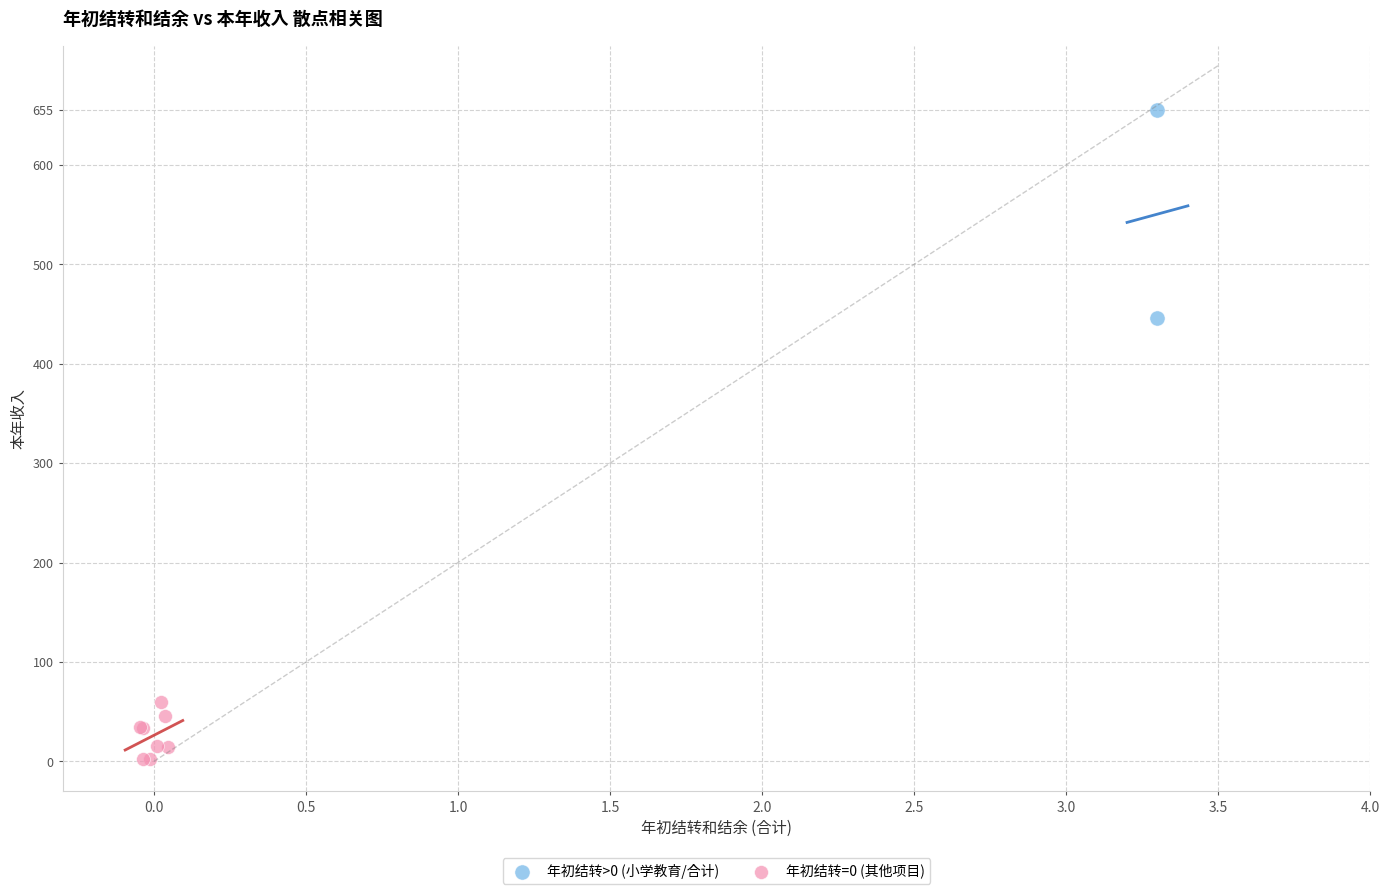

Which series contains the lowest Y value?

年初结转=0 (其他项目)